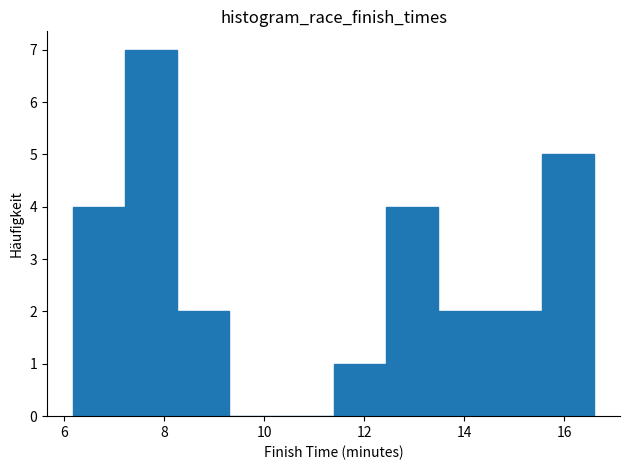

Which range on the x-axis has the tallest bar?

7.2 to 8.2